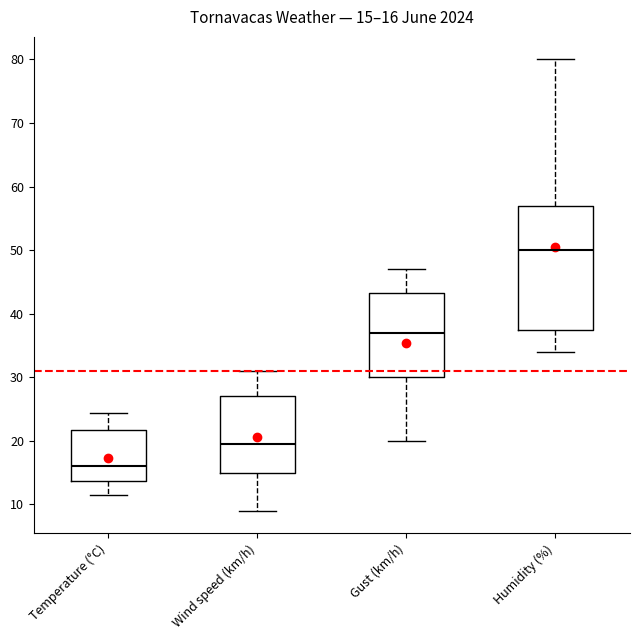

Comparing the boxes themselves (not the whiskers), which one is the tallest?

Humidity (%)